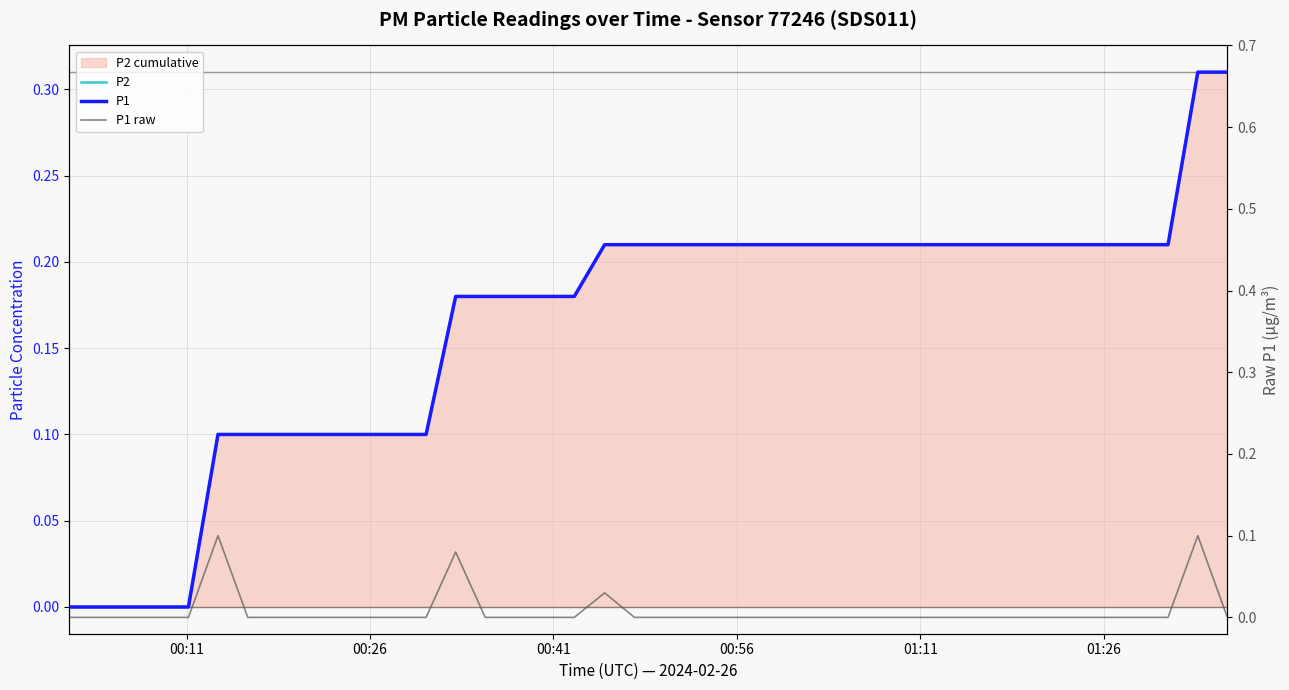

At how many categories does at least one series exceed 0?

35